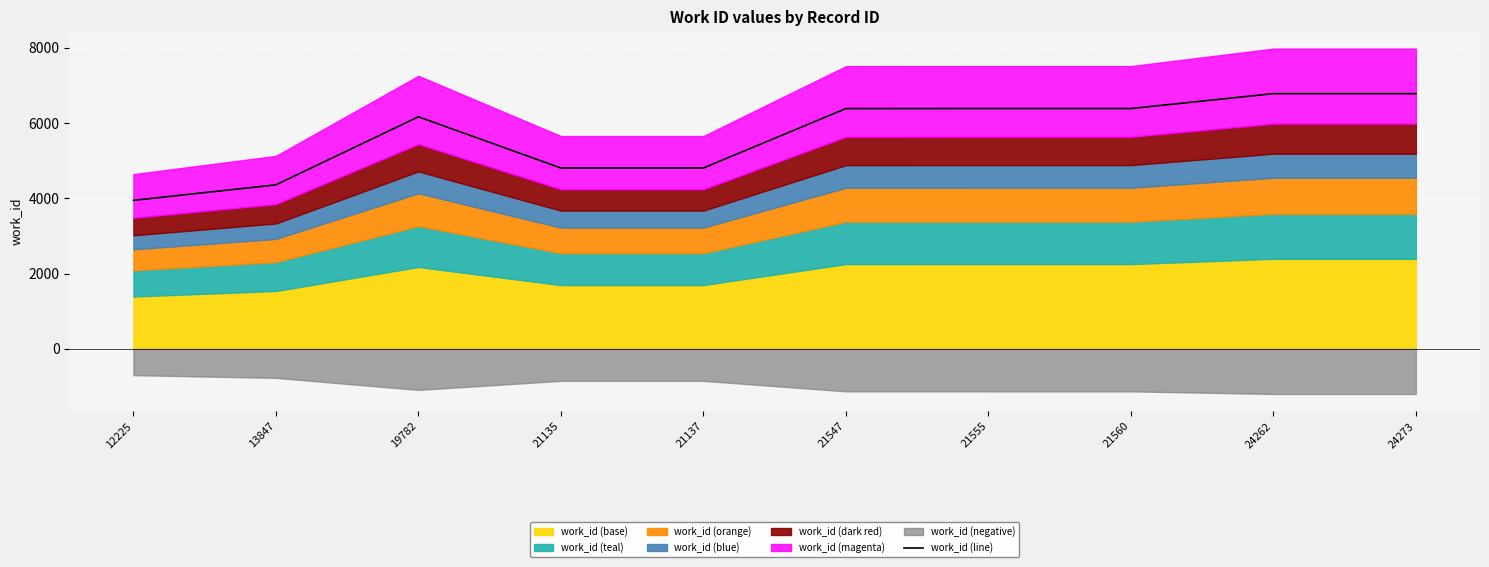

What is the ratio of the value at 12225 to the value at 21547?

0.6